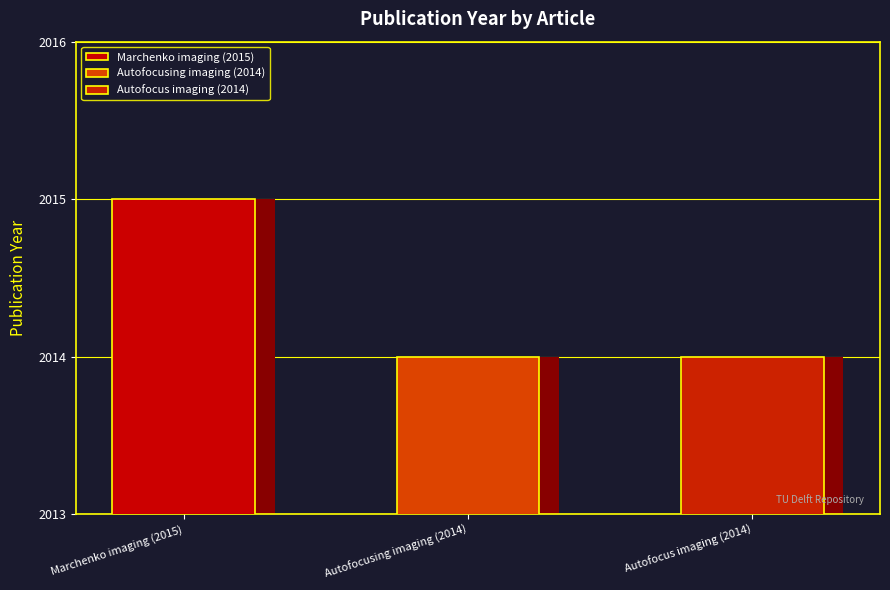

Is it true that the value at Autofocus imaging (2014) is 2703?

False